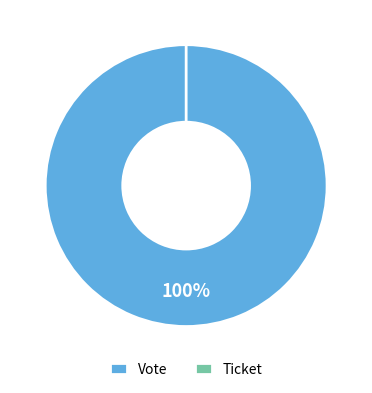

To the nearest percent, what is the average slice percentage?

50%